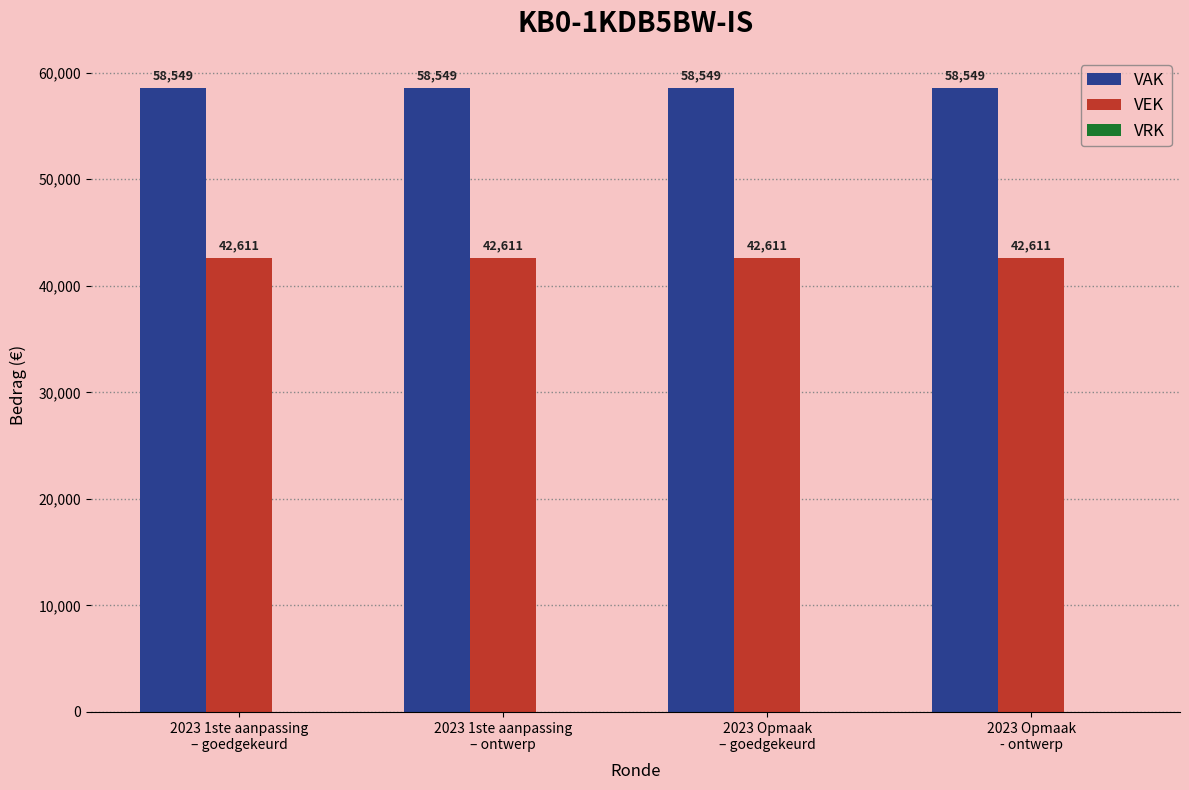

List the series in order of their overall mean, highest first.

VAK, VEK